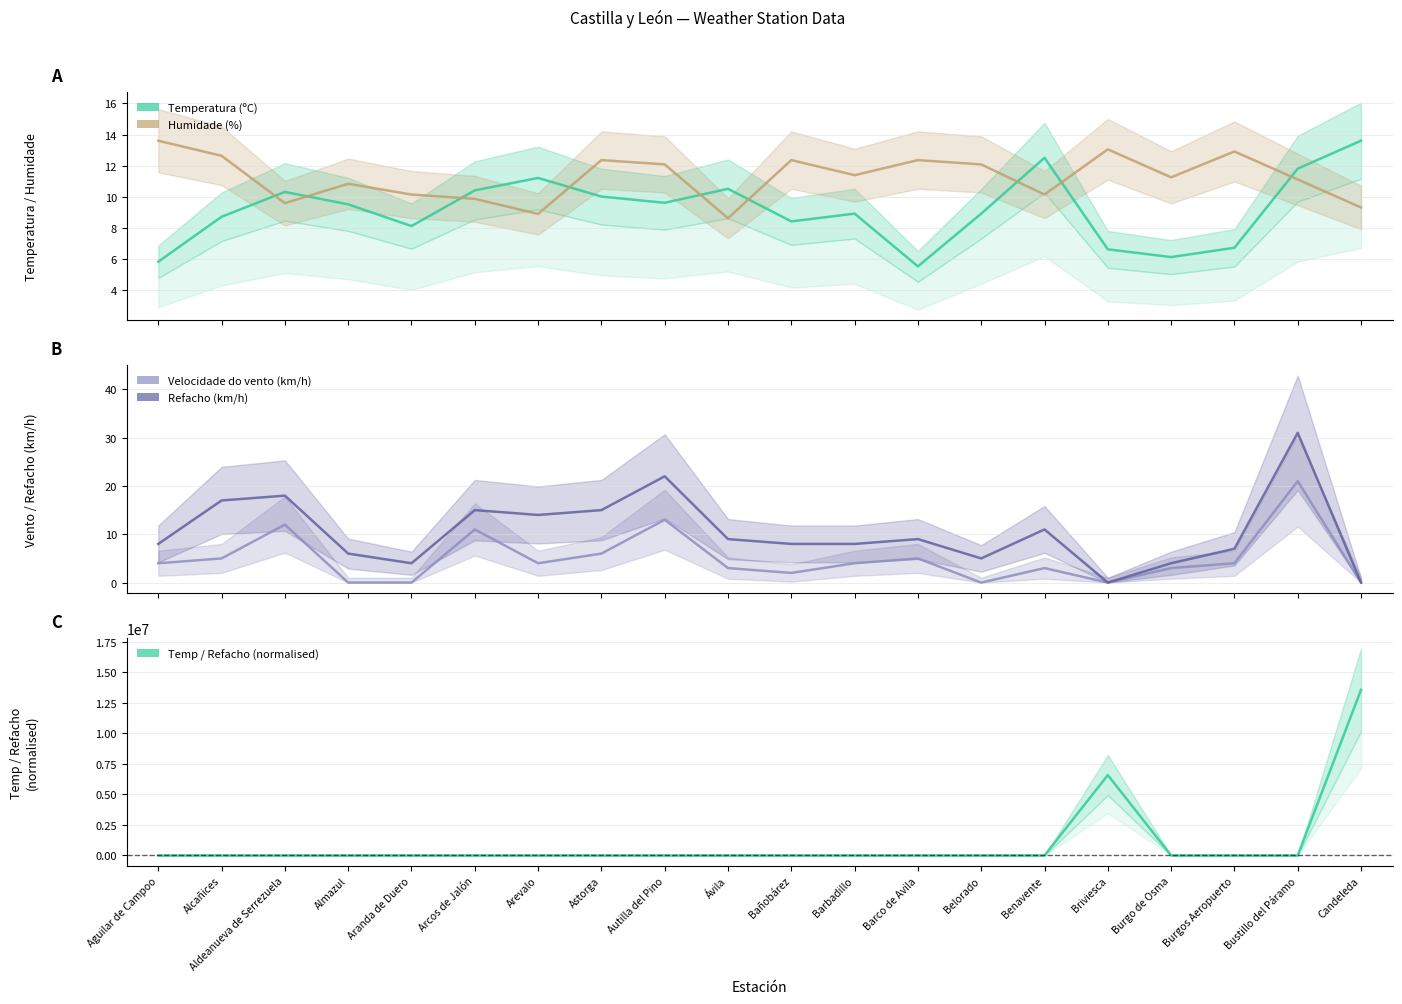

True or false: Velocidade do vento (km/h) and Refacho (km/h) cross at least once.

False